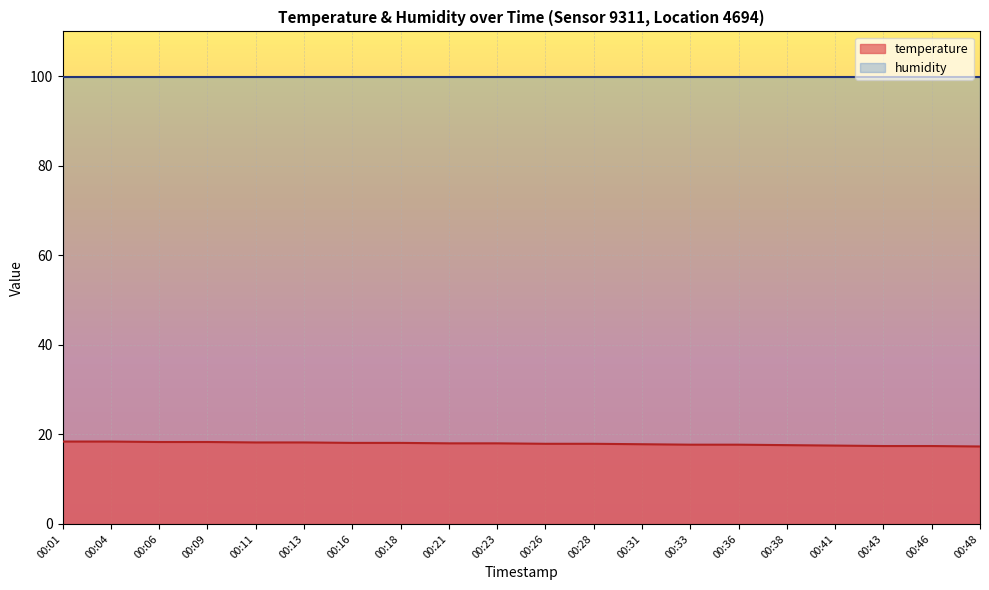

Which has a higher value, 00:09 or 00:26?

00:09